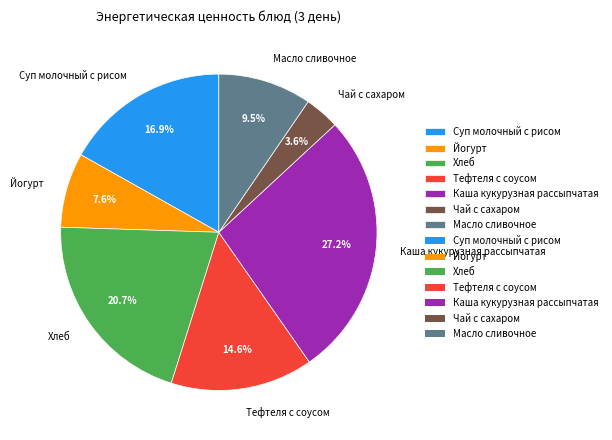

Combined, what portion of the pie is Йогурт and Каша кукурузная рассыпчатая?

34.8%